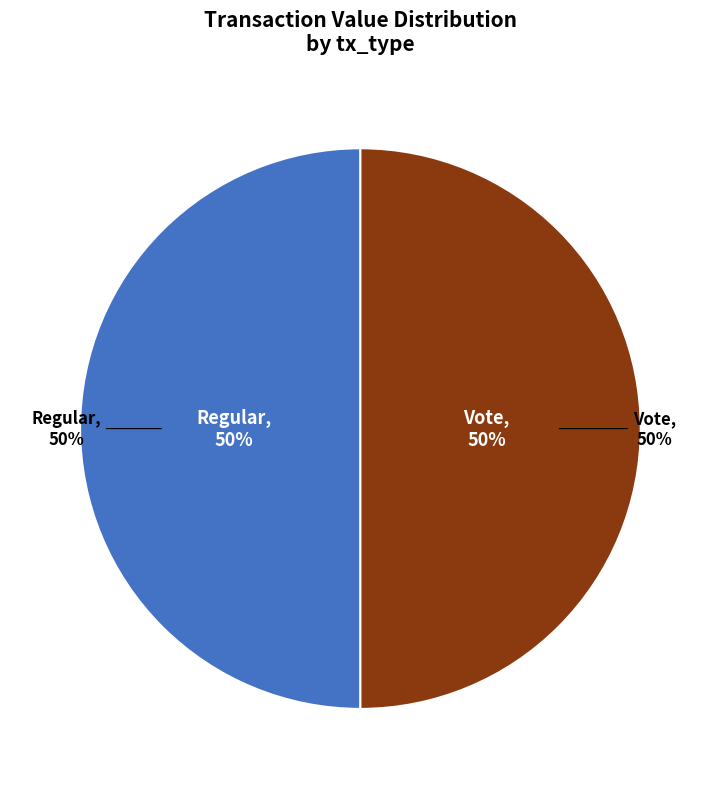

How many slices are in this pie chart?

2